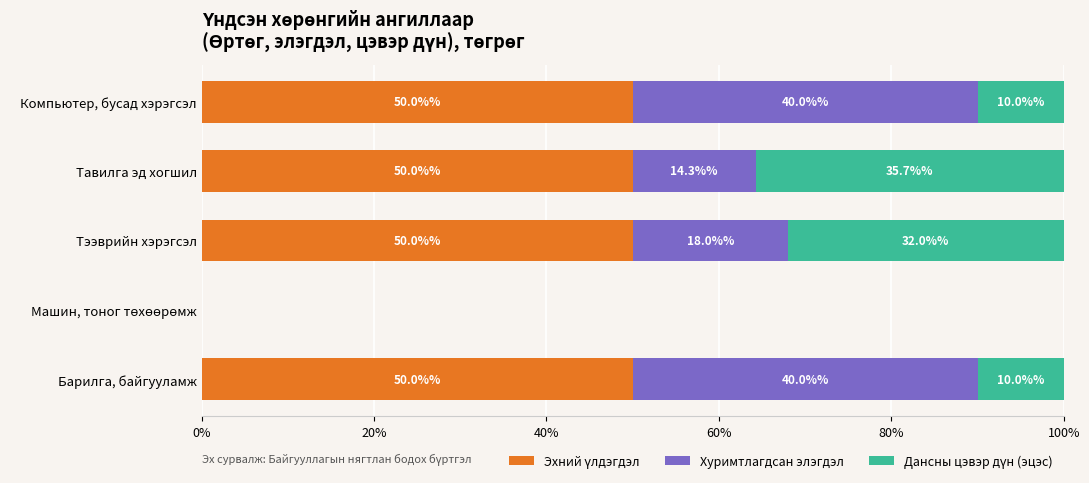

What is the total value across all series at Тээврийн хэрэгсэл?

100.0